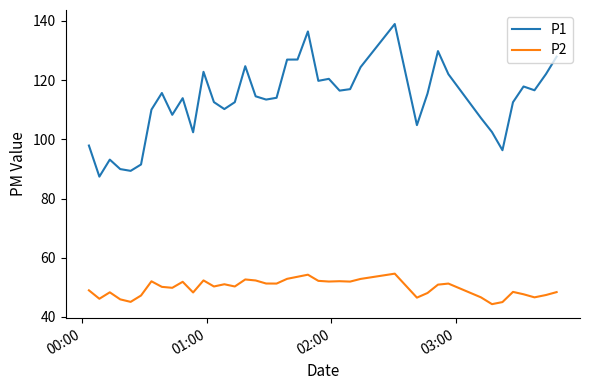

What is the highest value of the P2 series?

54.6